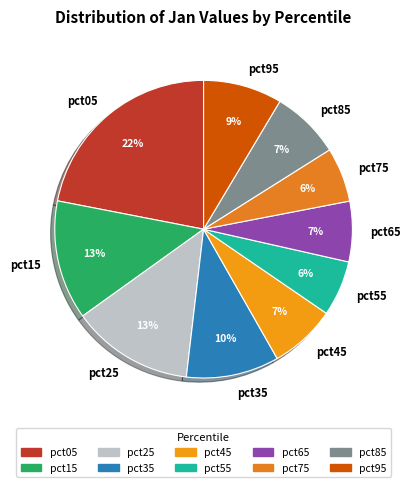

Combined, do pct25 and pct65 account for over 50%?

No